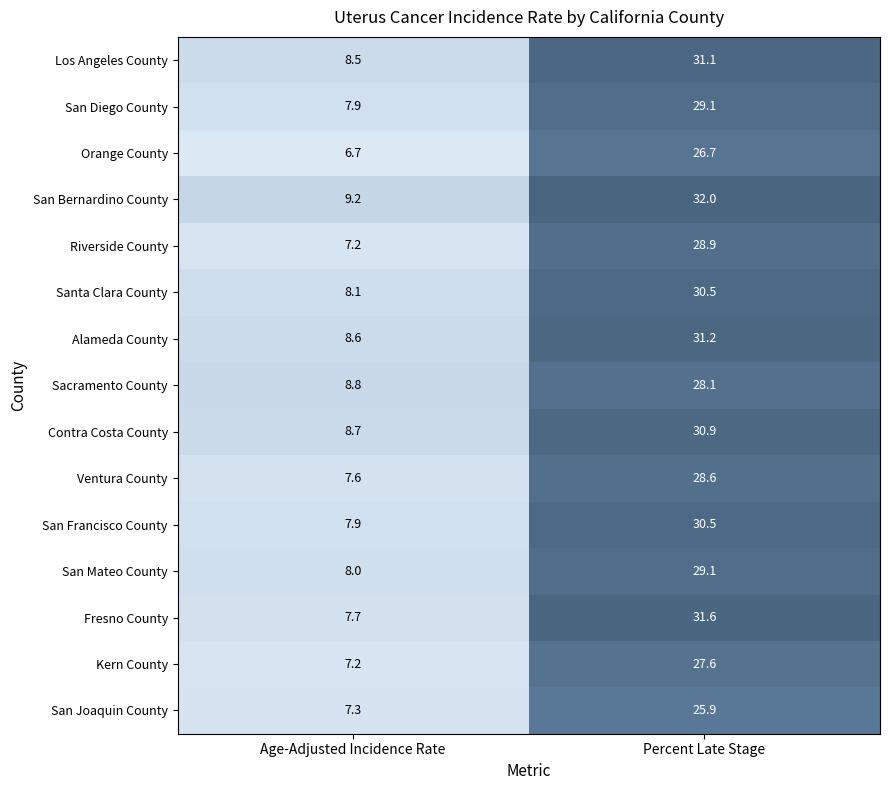

At which category does the chart reach its peak across all series?

Percent Late Stage